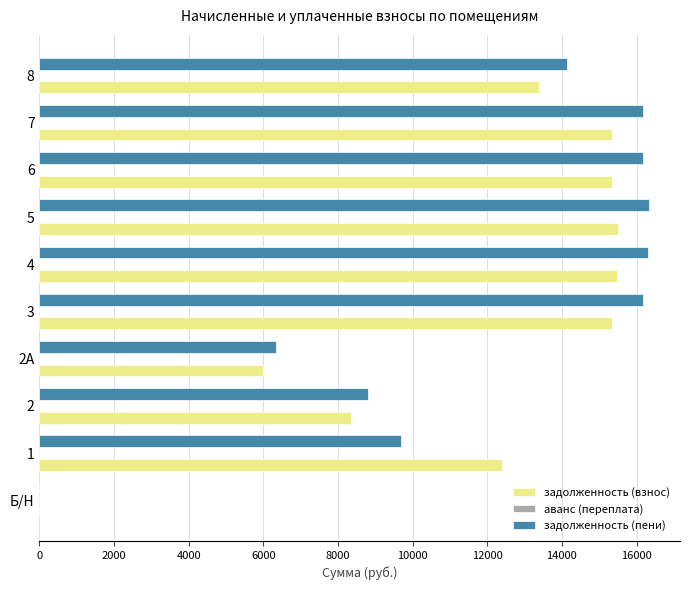

What is the maximum value shown in the chart?

16345.2